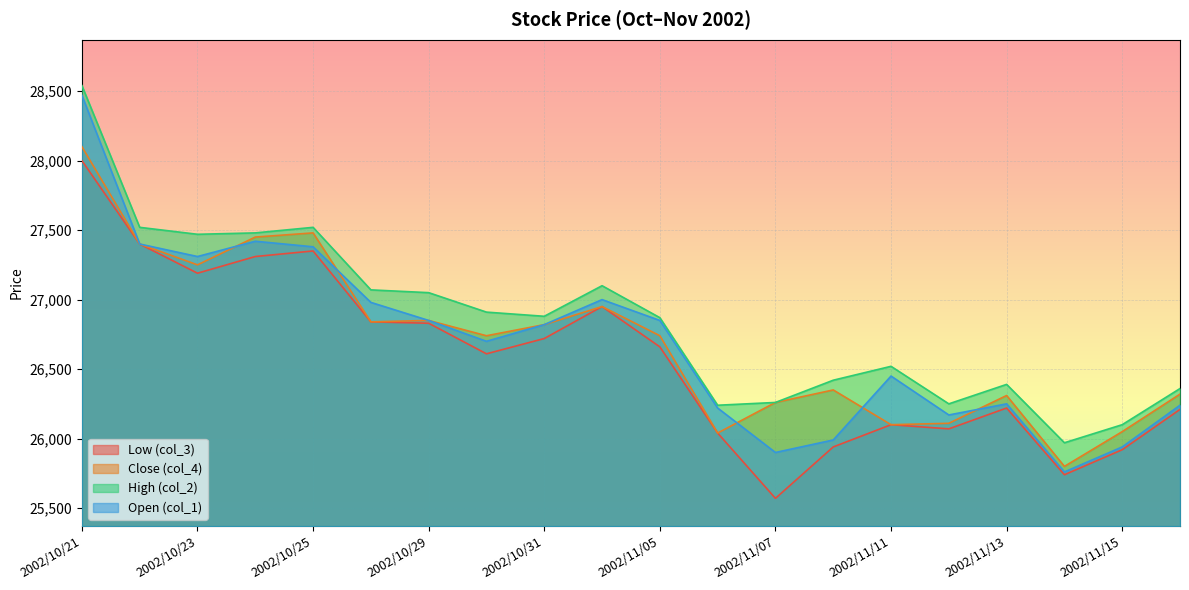

What is the sum of the Open (col_1) values at 2002/11/13 and 2002/11/15?

52190